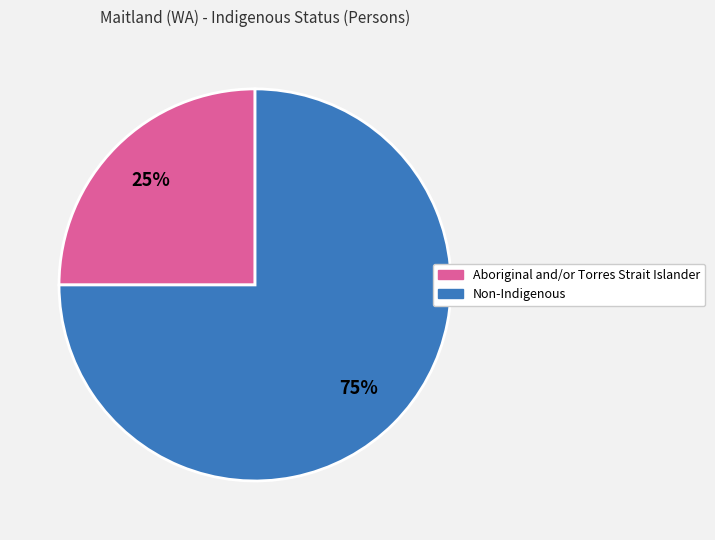

To the nearest percent, what is the difference between the largest and smallest slice percentages?

50%